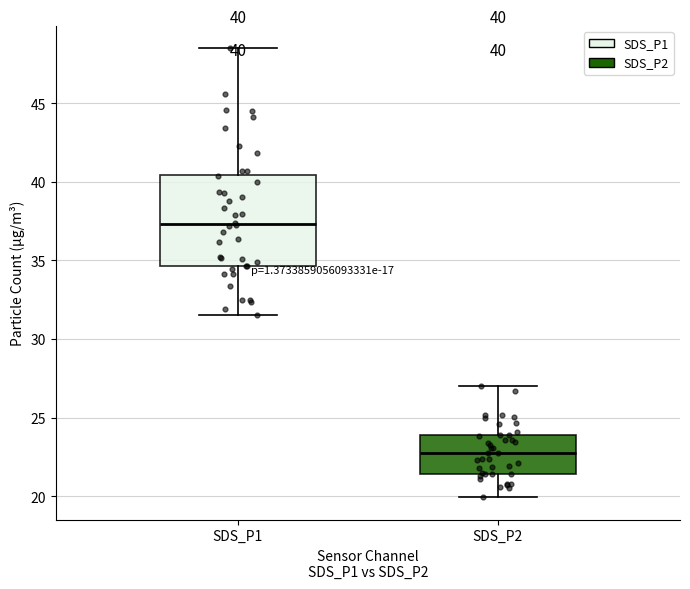

Comparing the boxes themselves (not the whiskers), which one is the tallest?

SDS_P1